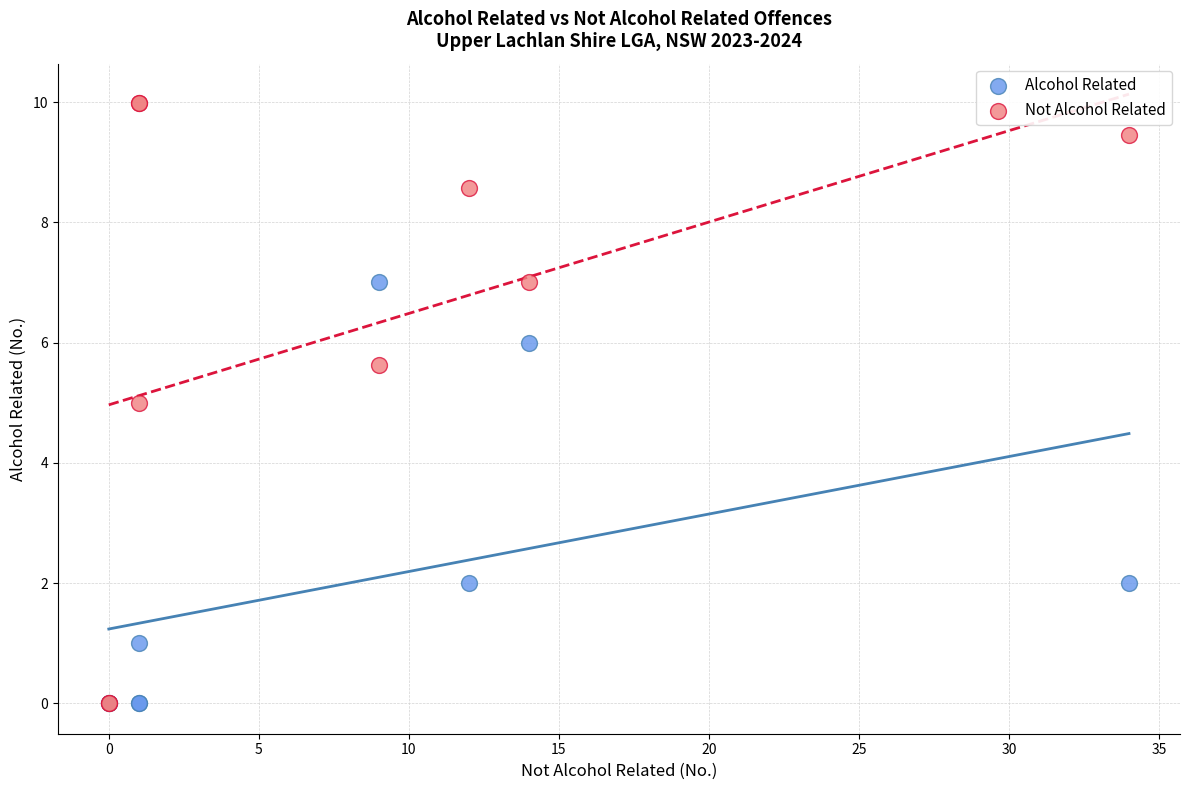

Which series has the widest spread of Y values?

Not Alcohol Related